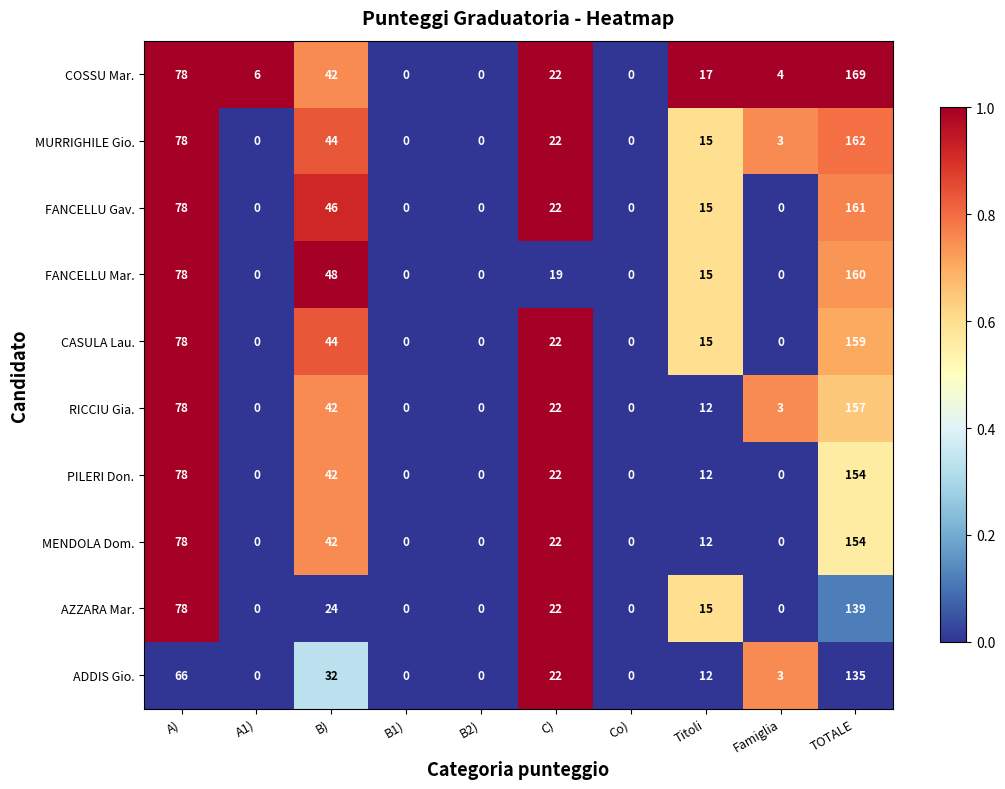

What is the spread (max minus min) of values at Famiglia?

4